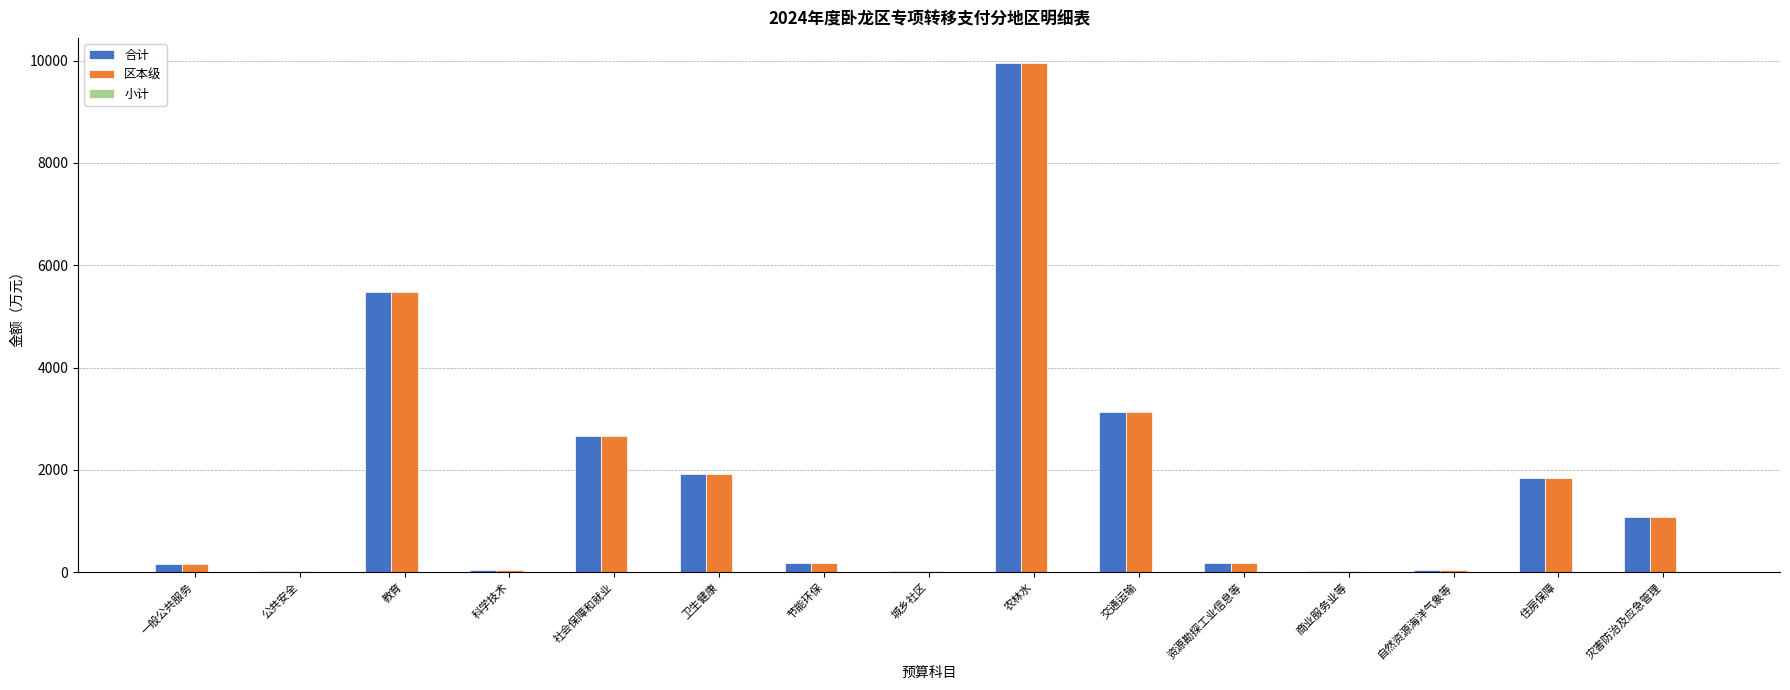

What is the difference between the 合计 values at 节能环保 and 住房保障?

1666